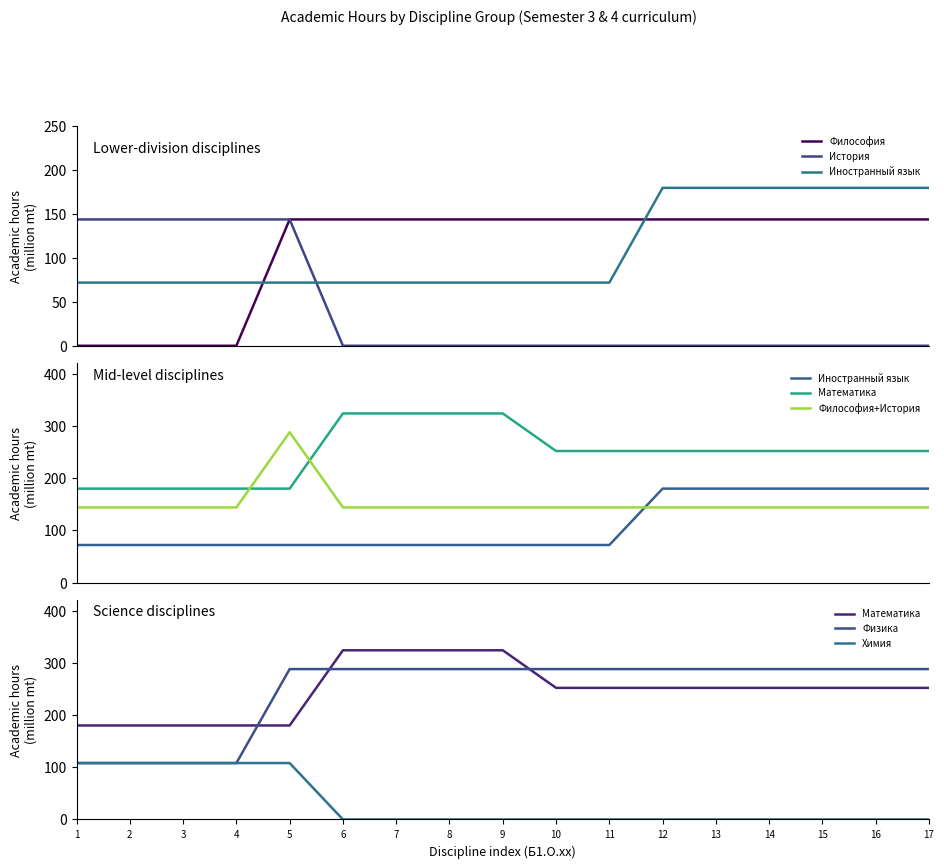

Which has a higher value, 11 or 3?

11